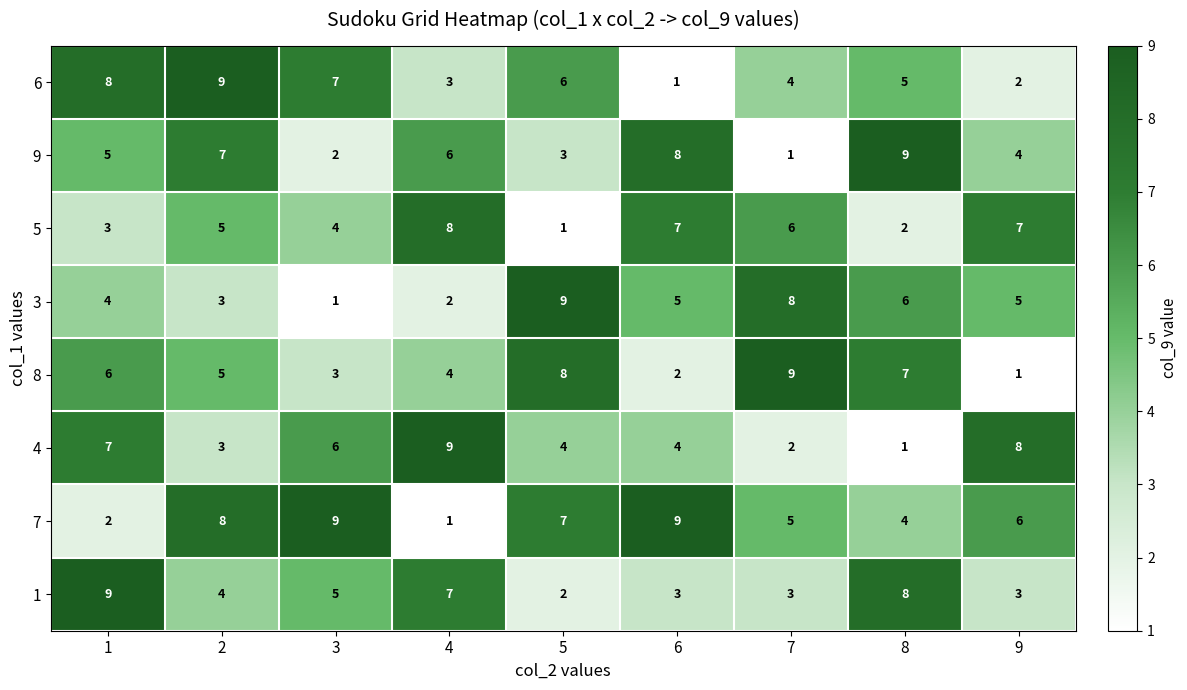

Which series changed the most between 2 and 9?

6